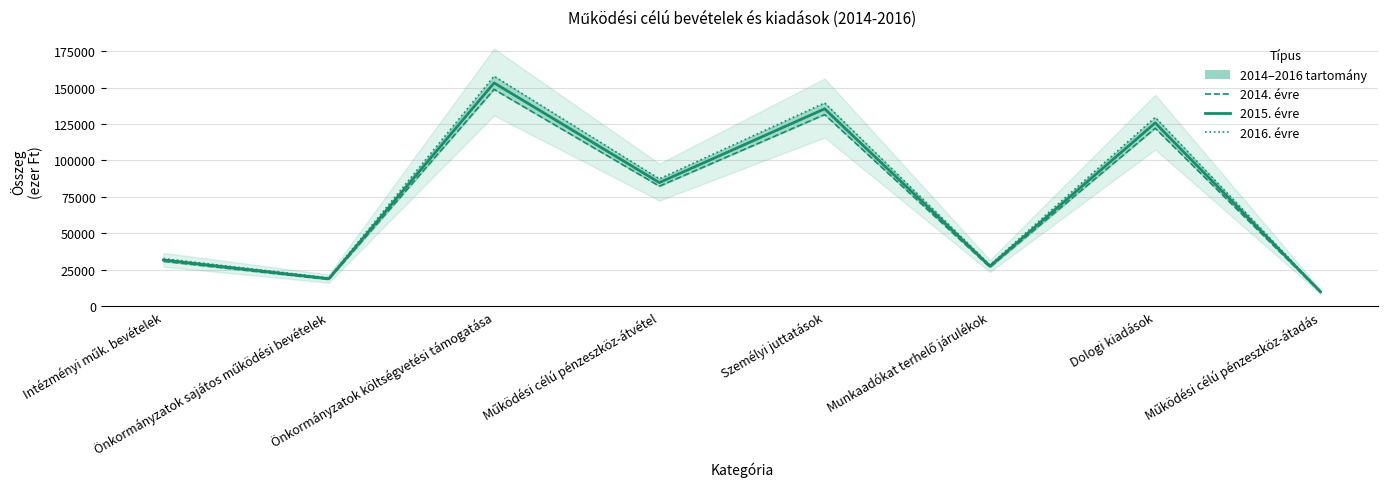

Which label corresponds to the smallest value in the chart?

Működési célú pénzeszköz-átadás